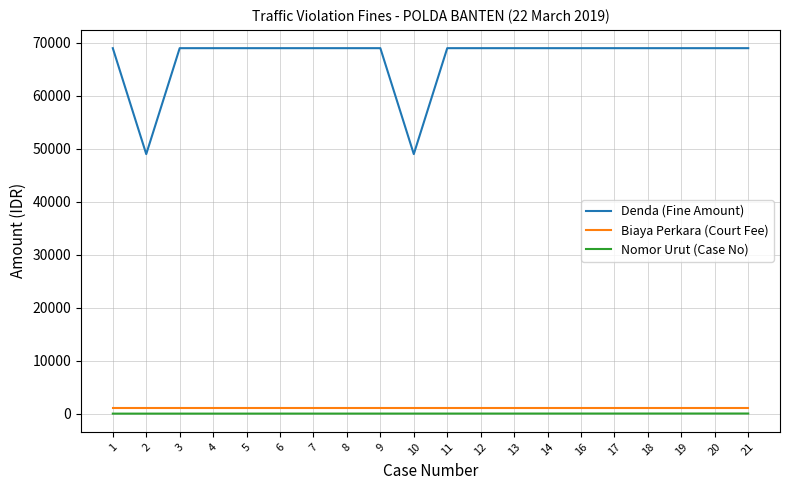

Which series has the largest range (max minus min)?

Denda (Fine Amount)